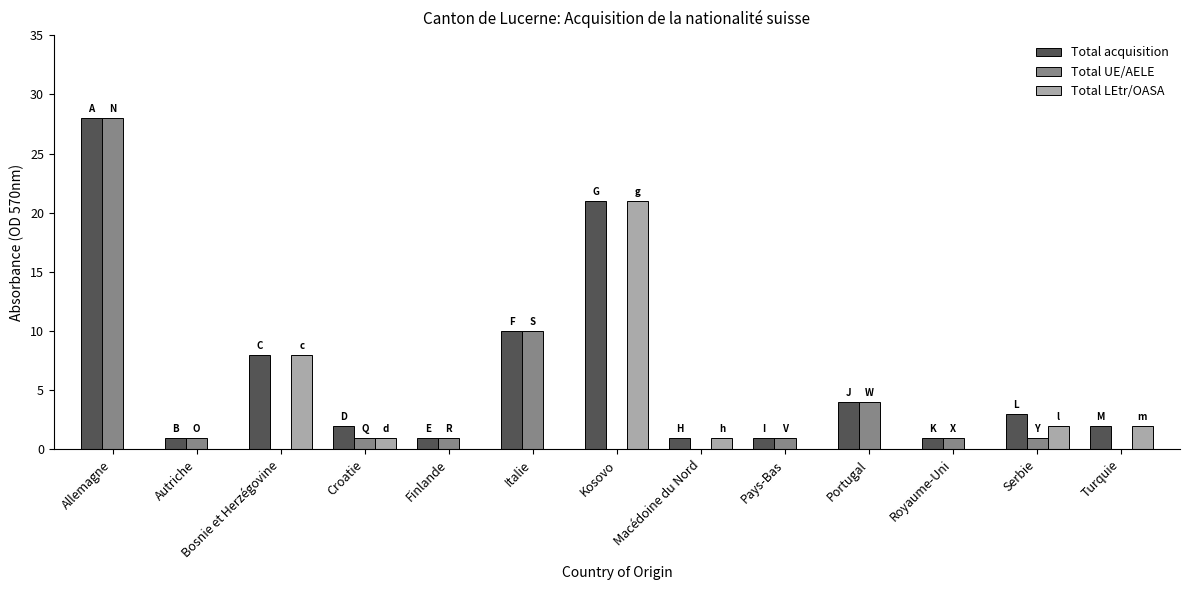

Between Allemagne and Macédoine du Nord, which series saw the biggest shift?

Total UE/AELE